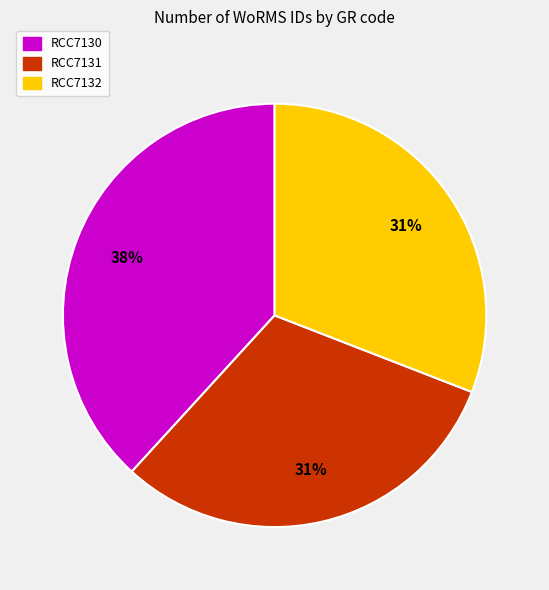

Combined, do RCC7130 and RCC7131 account for over 50%?

Yes